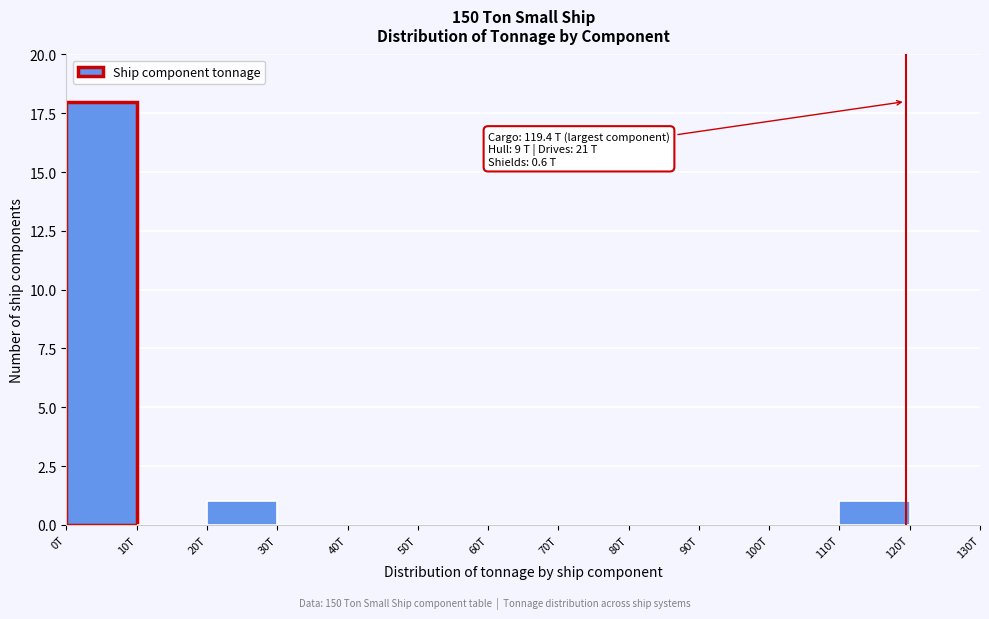

Reading right to left, what are all the values shown in this chart?

120T=0	110T=1	100T=0	90T=0	80T=0	70T=0	60T=0	50T=0	40T=0	30T=0	20T=1	10T=0	0T=18